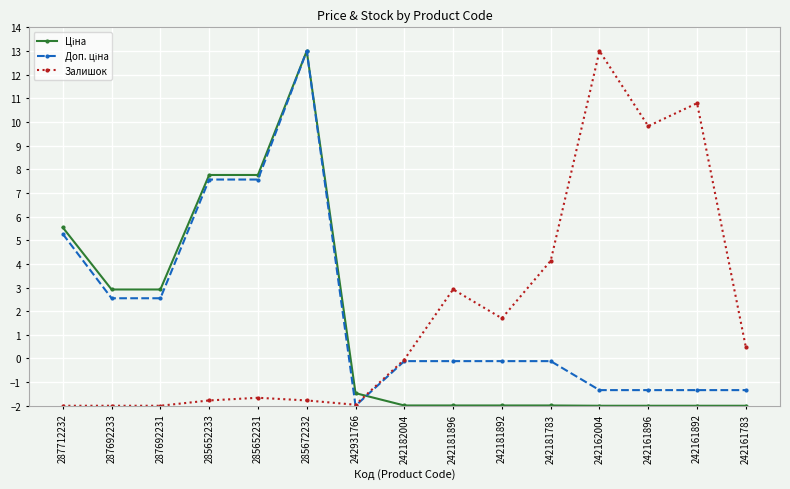

The Залишок series shows -2.0 at 287692231. True or false?

True